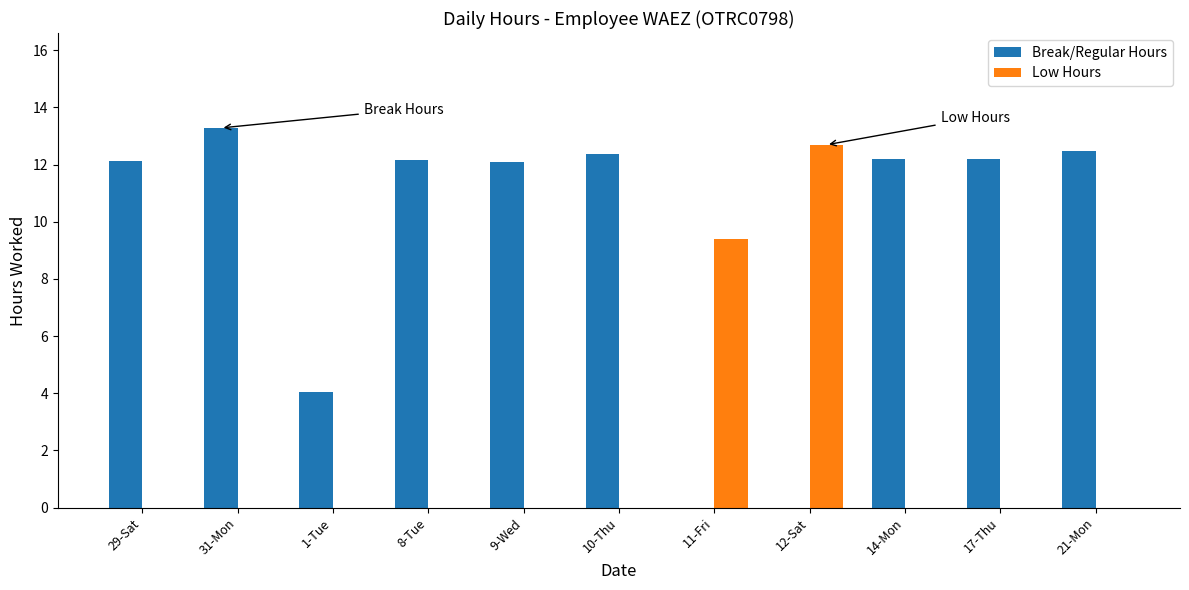

Is it true that Low Hours equals -7.6 at 29-Sat?

False